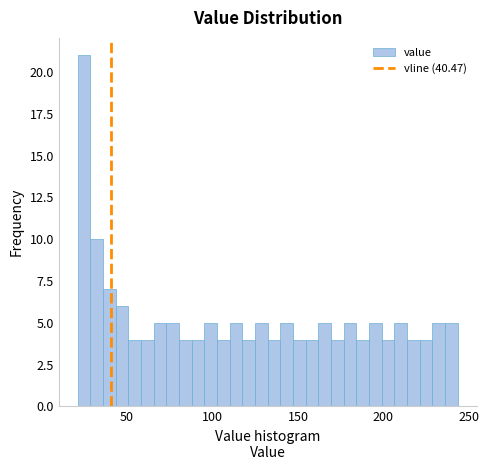

Around what value on the x-axis is the tallest bar? Give the approximate position of its centre, as read against the axis.

25